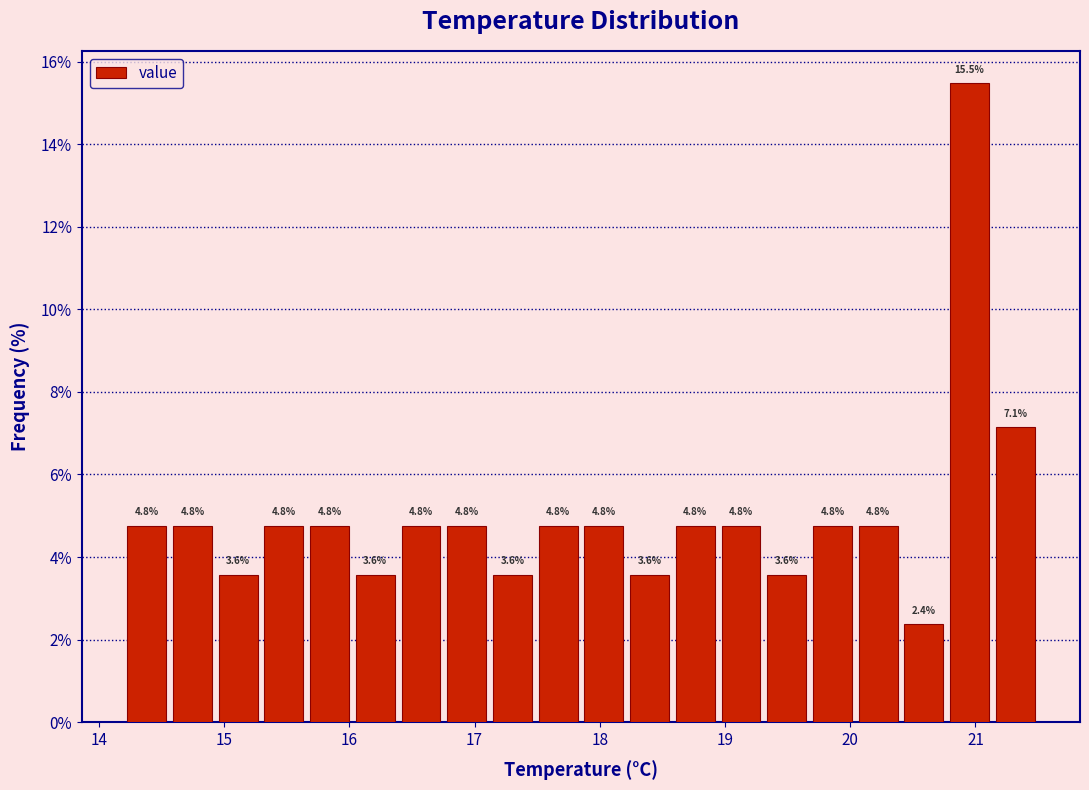

Read against the x-axis, roughly where is the centre of the tallest bar?

21.0